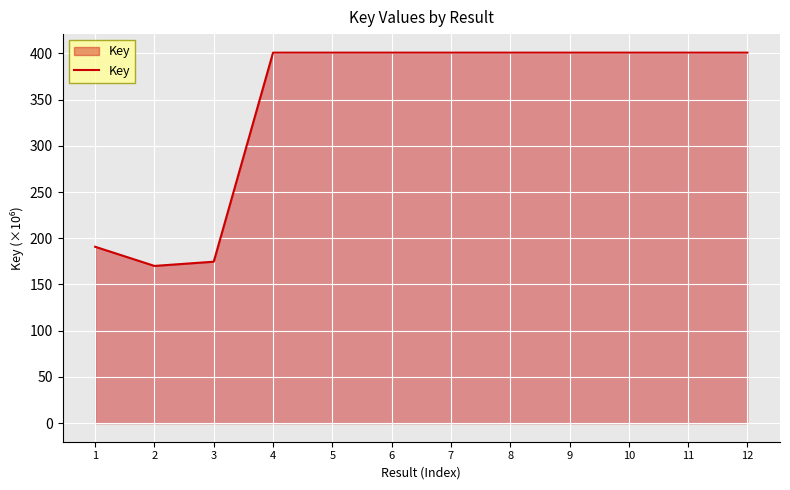

The chart shows a value of 174.6 at 3. True or false?

True